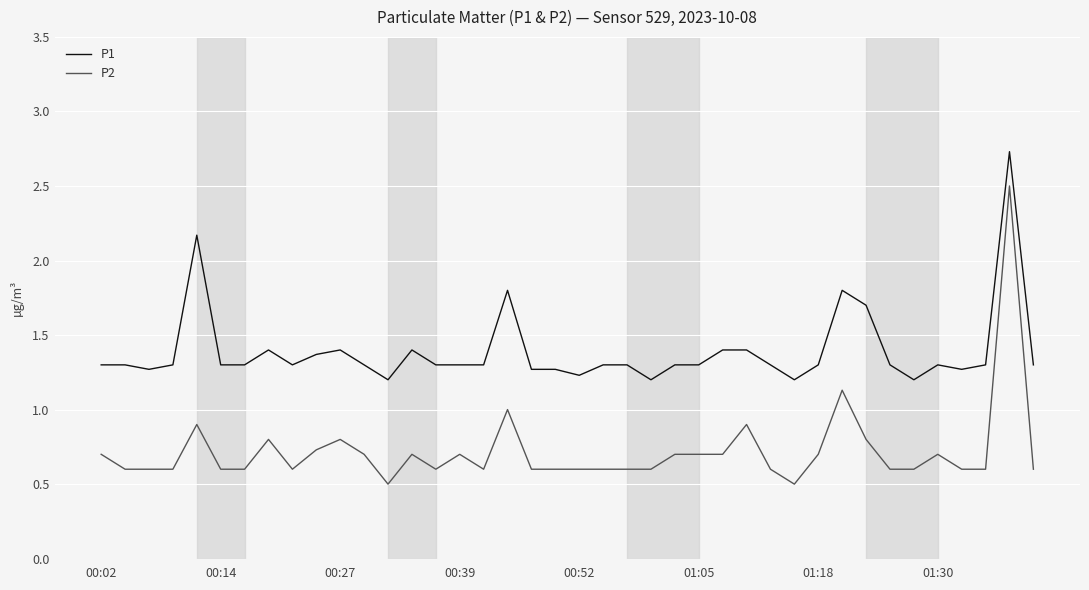

Reading left to right, transcribe all the data shown in this chart.

P1: 1.3	1.3	1.3	1.3	2.2	1.3	1.3	1.4	1.3	1.4	1.4	1.3	1.2	1.4	1.3	1.3	1.3	1.8	1.3	1.3	1.2	1.3	1.3	1.2	1.3	1.3	1.4	1.4	1.3	1.2	1.3	1.8	1.7	1.3	1.2	1.3	1.3	1.3	2.7	1.3
P2: 0.7	0.6	0.6	0.6	0.9	0.6	0.6	0.8	0.6	0.7	0.8	0.7	0.5	0.7	0.6	0.7	0.6	1.0	0.6	0.6	0.6	0.6	0.6	0.6	0.7	0.7	0.7	0.9	0.6	0.5	0.7	1.1	0.8	0.6	0.6	0.7	0.6	0.6	2.5	0.6